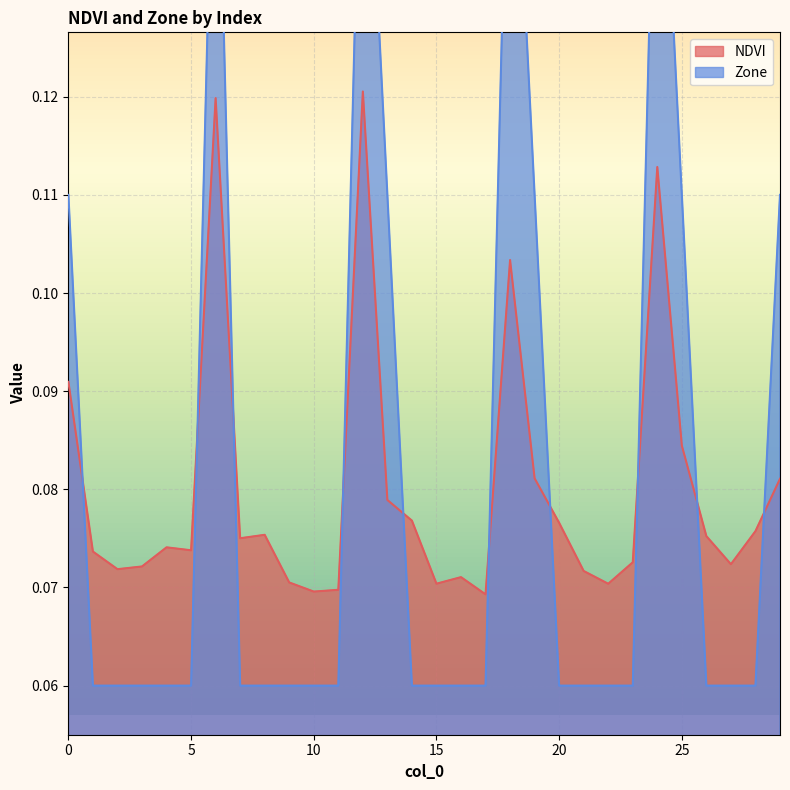

The Zone series shows 0.1 at 1. True or false?

True